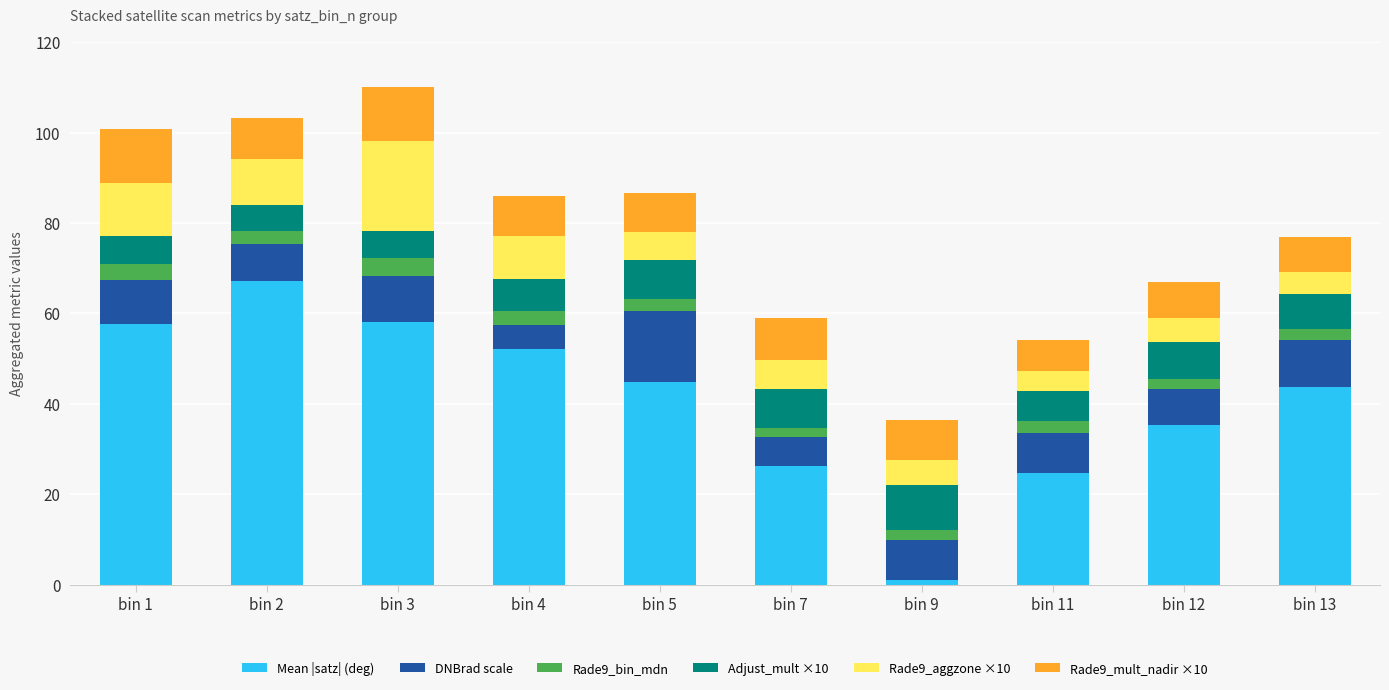

What is the maximum value for Mean |satz| (deg)?

67.1